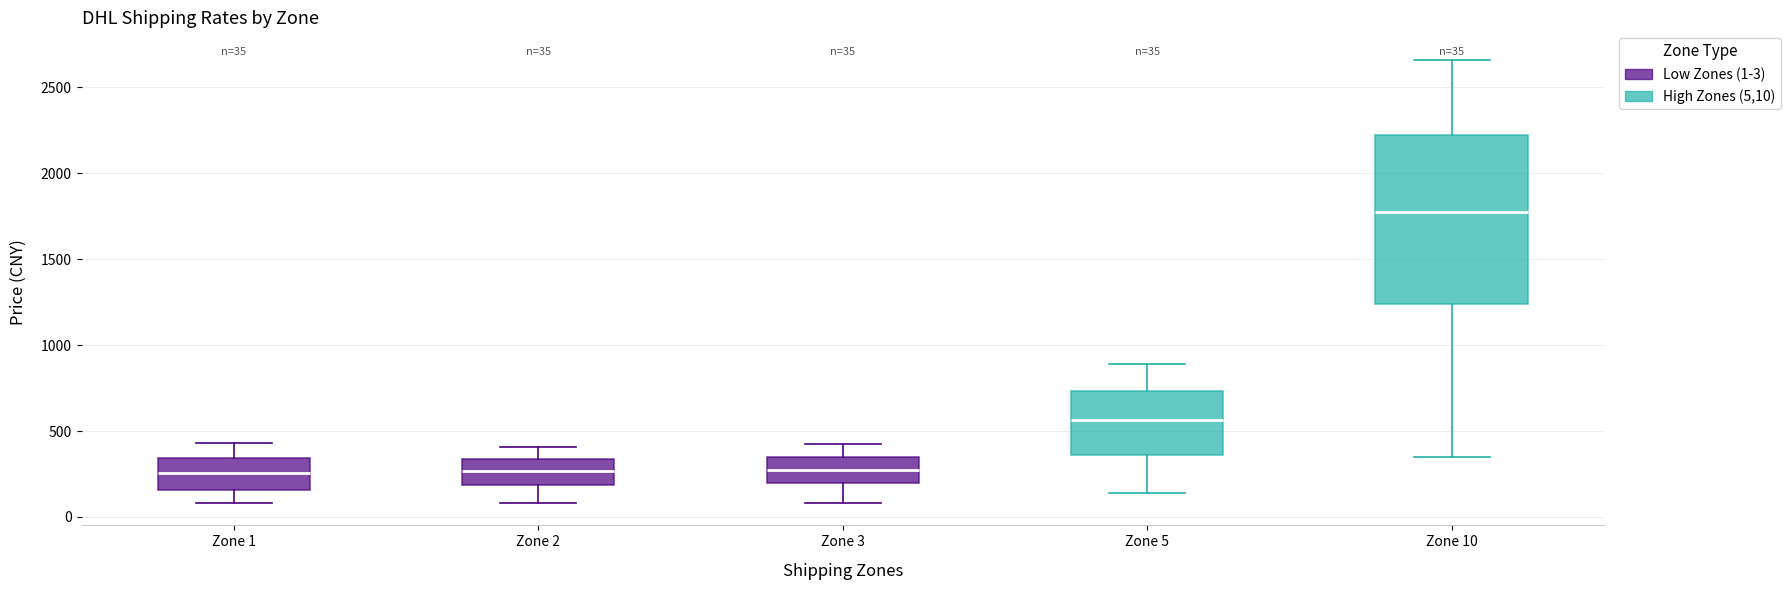

Which box is the tallest, from its lower edge to its upper edge?

Zone 10